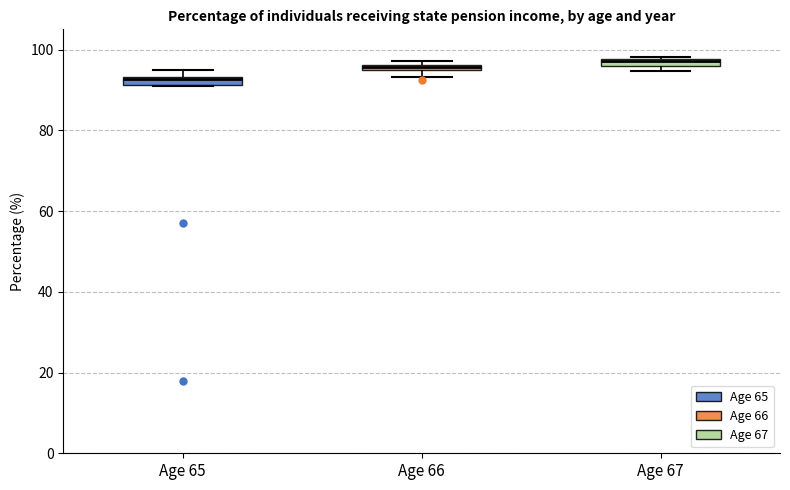

Where is the lower edge of the box for Age 65 on the y-axis? The values are not printed on the chart, so give them approximately, as read against the axis.

92